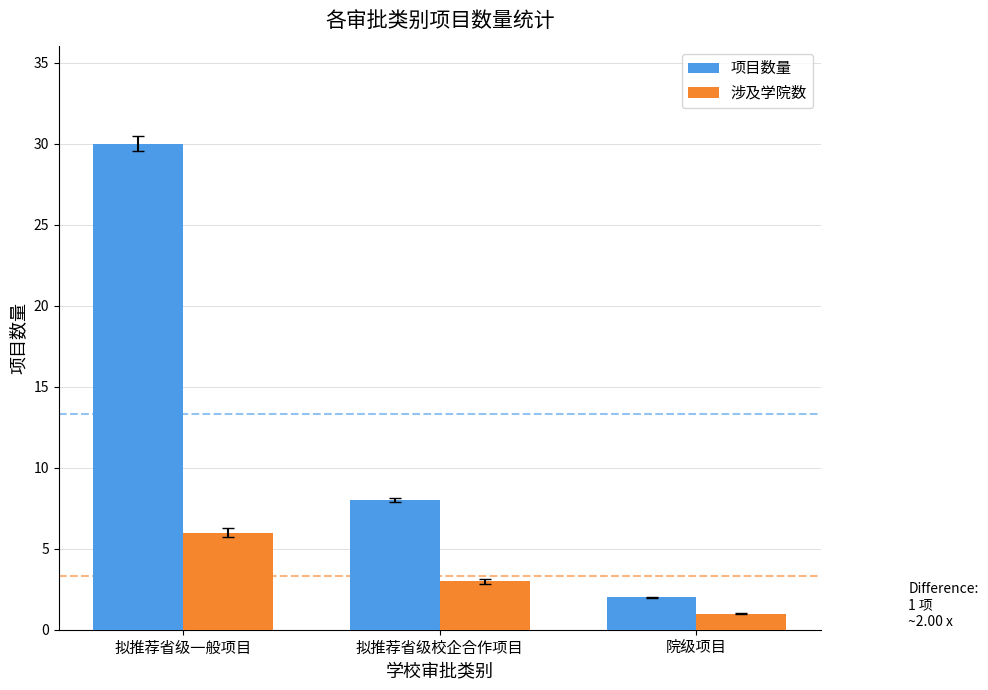

The value of 项目数量 at 拟推荐省级校企合作项目 is 5. True or false?

False